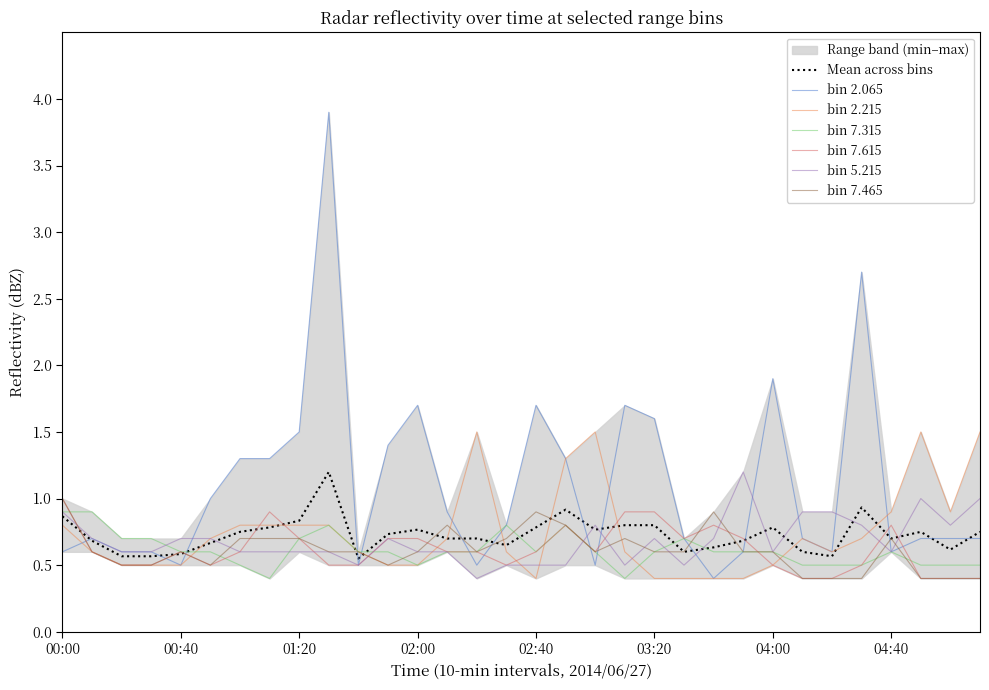

List the labels in order of 7.465 value, largest first.

00:00, 02:40, 03:40, 02:10, 02:50, 01:00, 01:10, 01:20, 02:30, 03:10, 04:40, 00:10, 00:40, 01:30, 01:40, 02:00, 02:20, 03:00, 03:20, 03:30, 03:50, 04:00, 00:20, 00:30, 00:50, 01:50, 04:10, 04:20, 04:30, 04:50, 05:00, 05:10